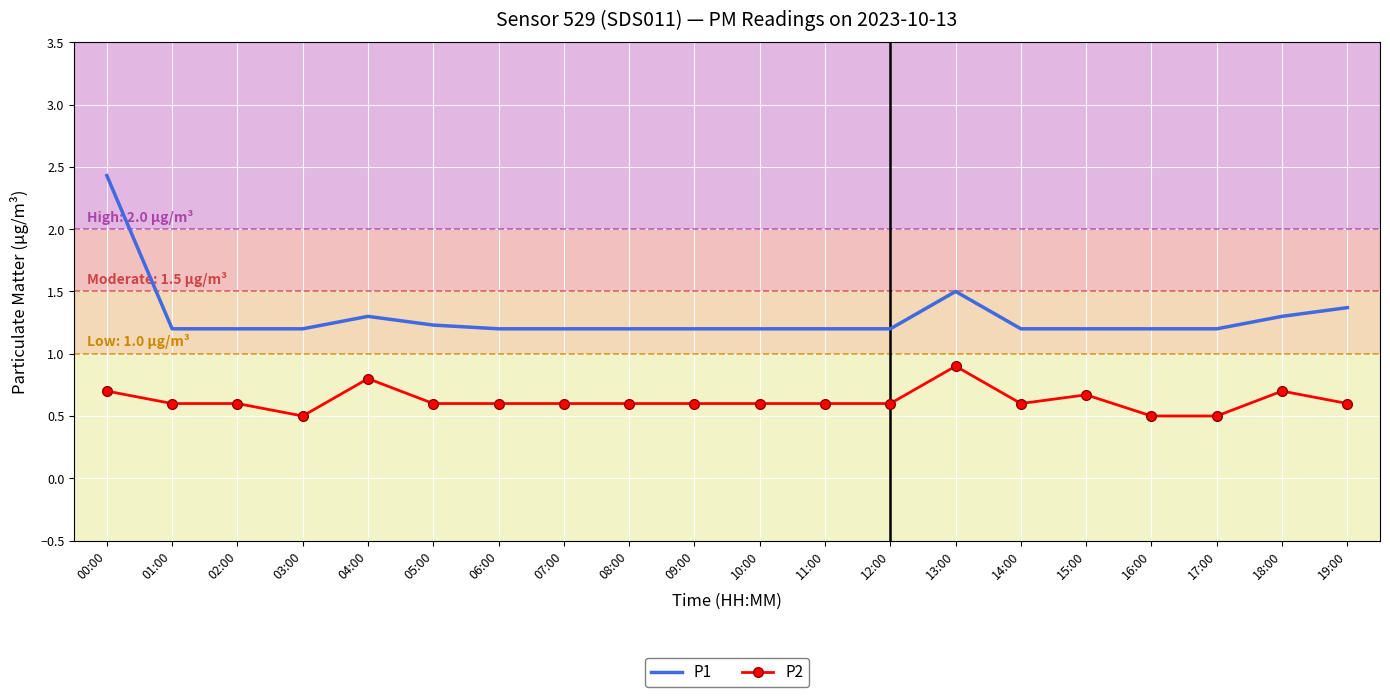

Which category has the highest value in the P2 series?

13:00